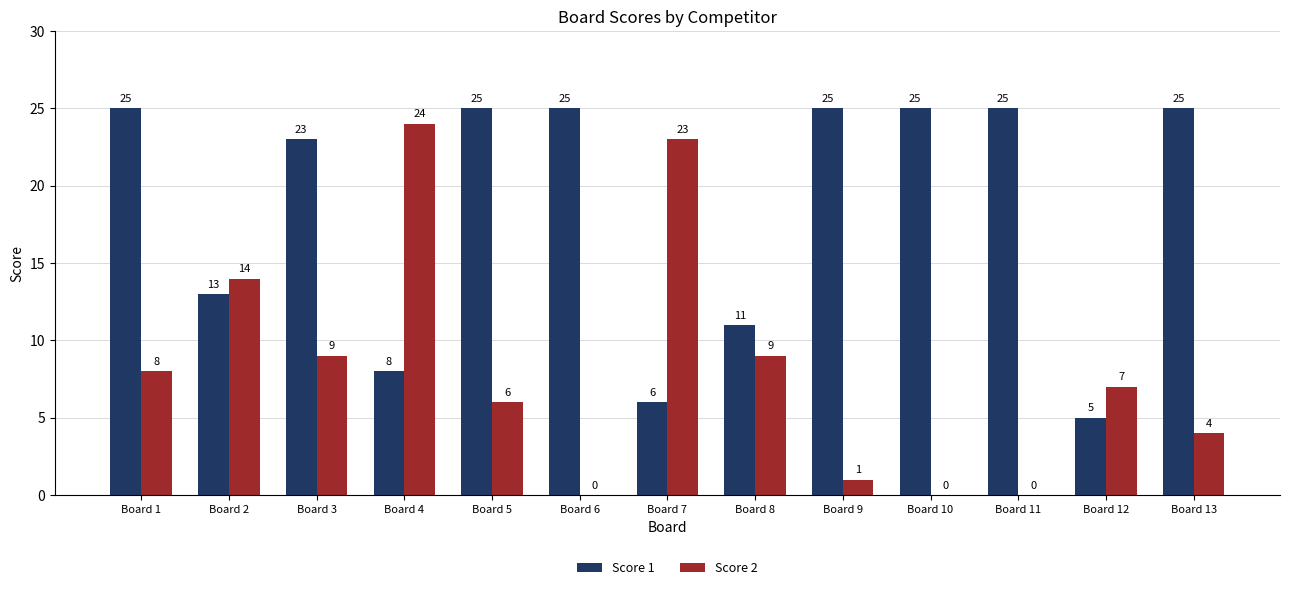

What are all the series names shown in the legend?

Score 1, Score 2